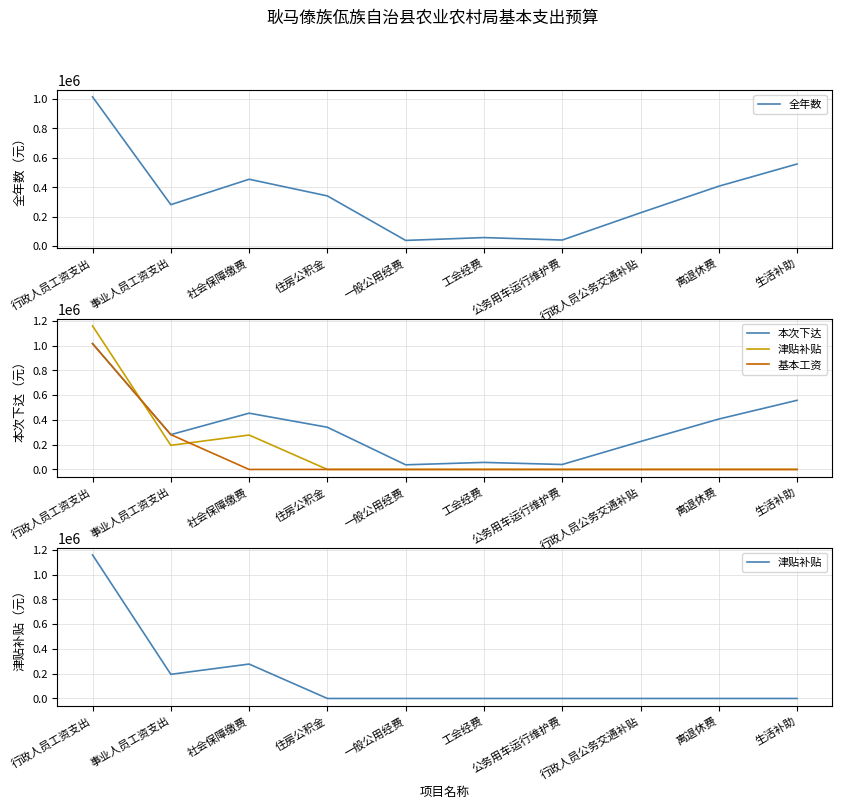

Is it true that 本次下达 equals 175144.0 at 离退休费?

False